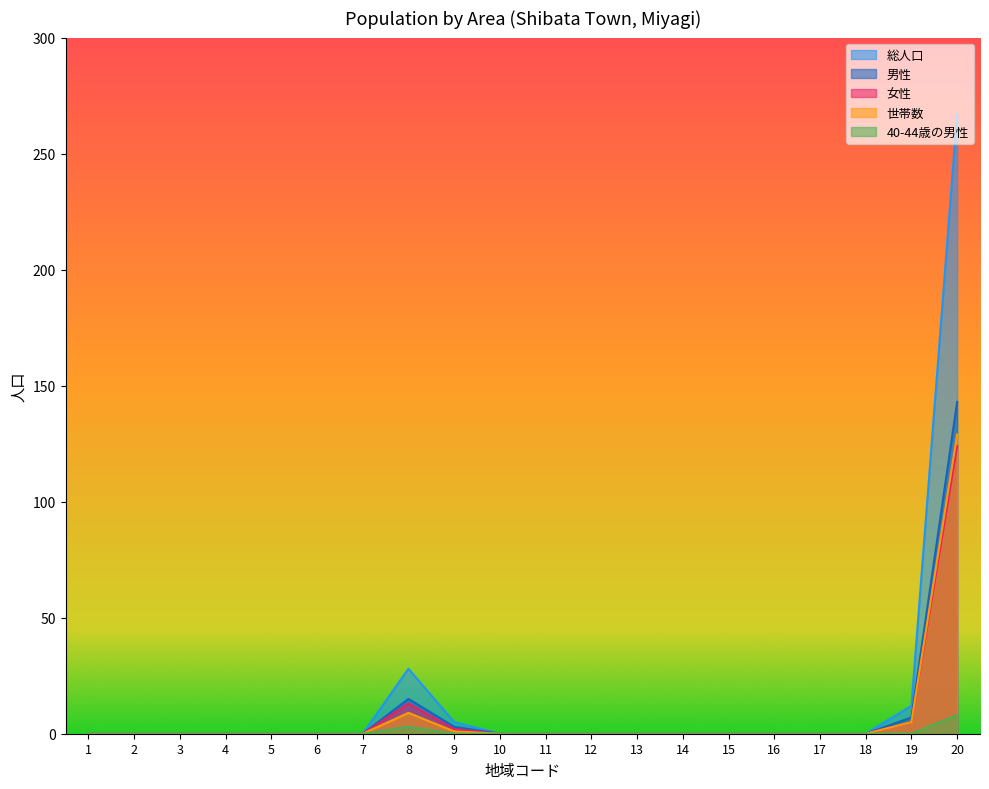

What is the greatest value displayed?

267